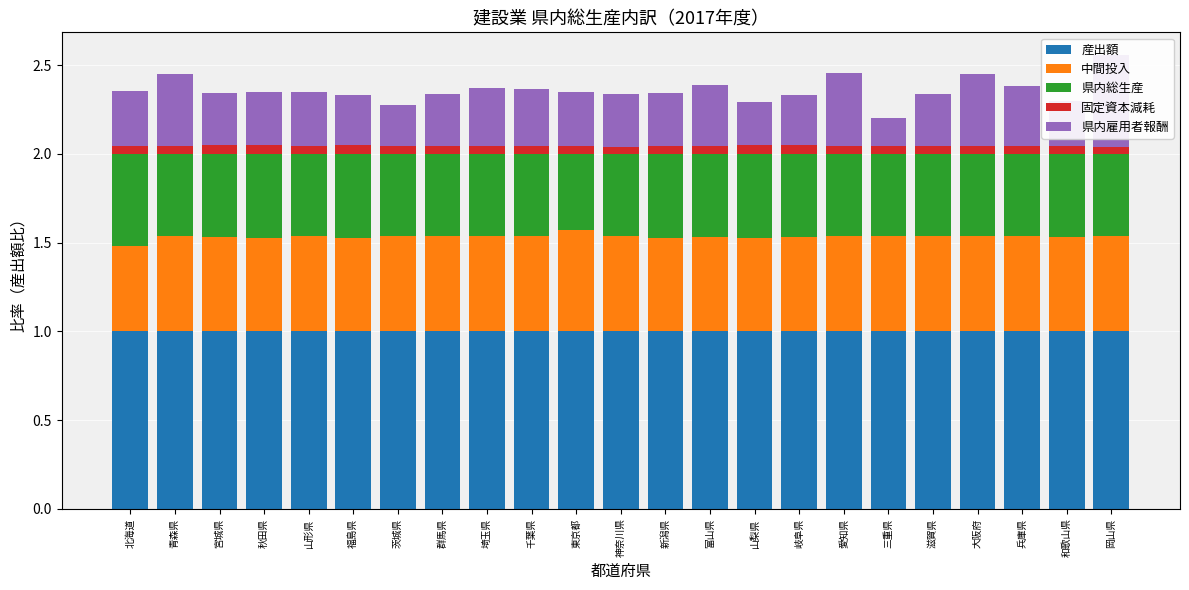

What is the label of the 15th bar from the left?

山梨県